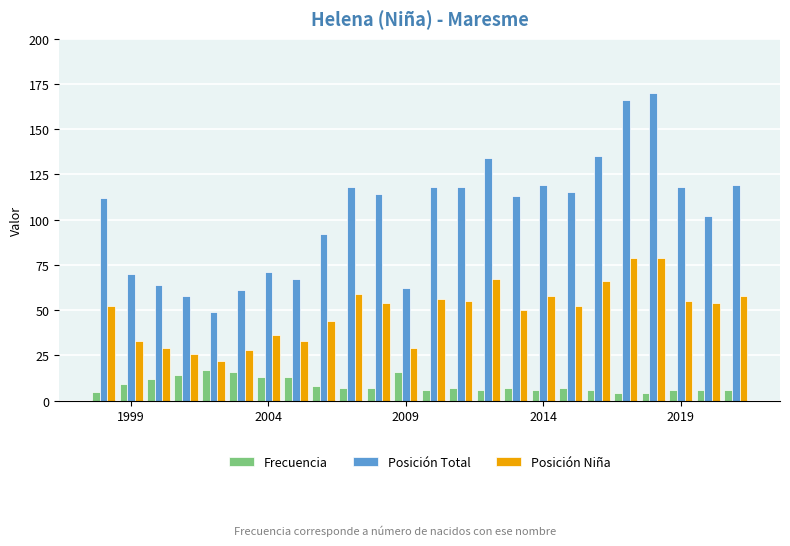

What is the greatest value displayed?

170